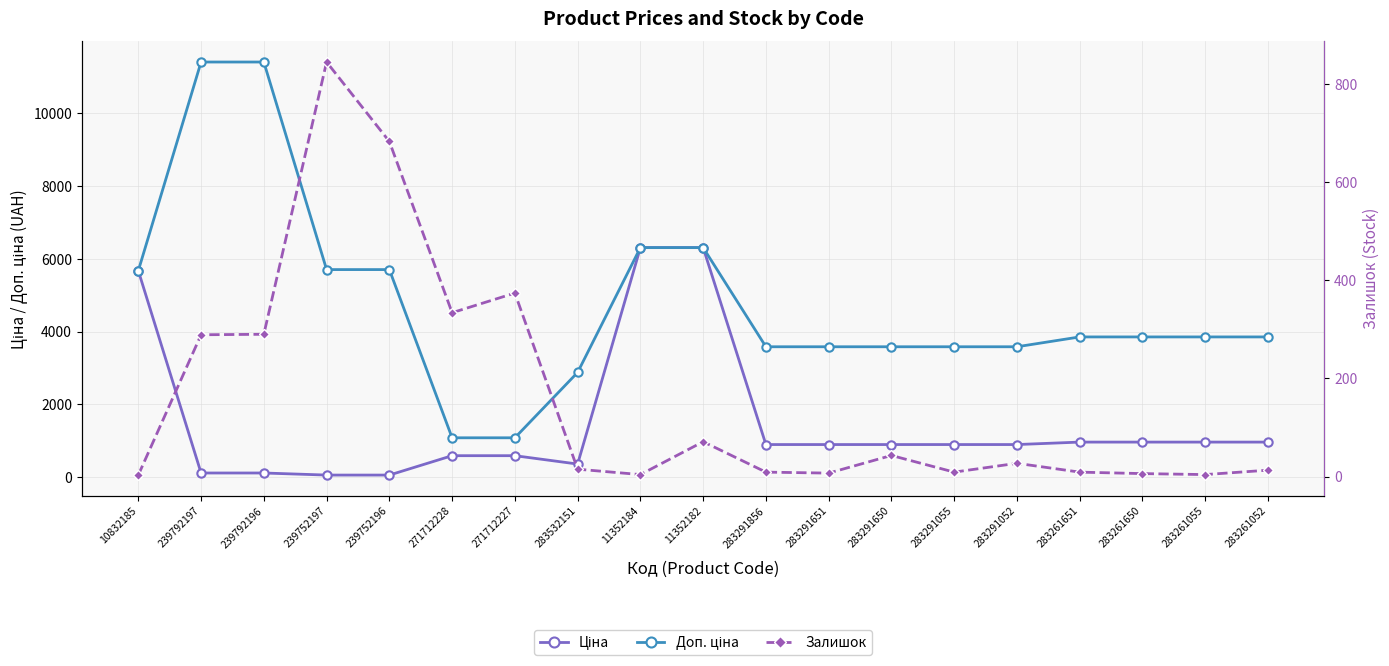

Is it true that Ціна equals 16.5 at 239752196?

False